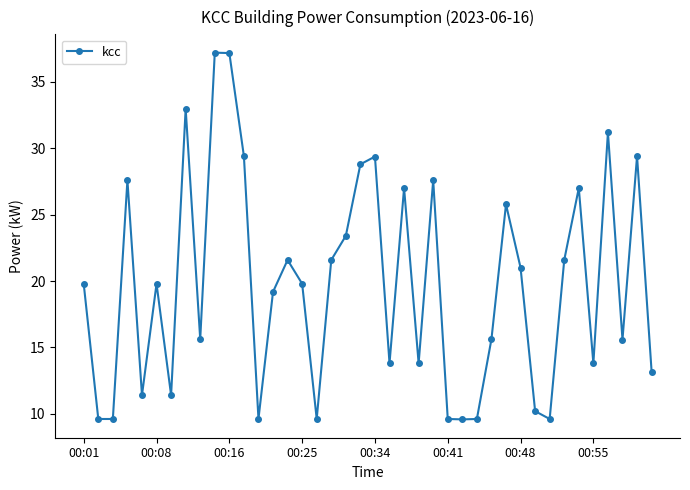

What is the minimum value shown in the chart?

9.6